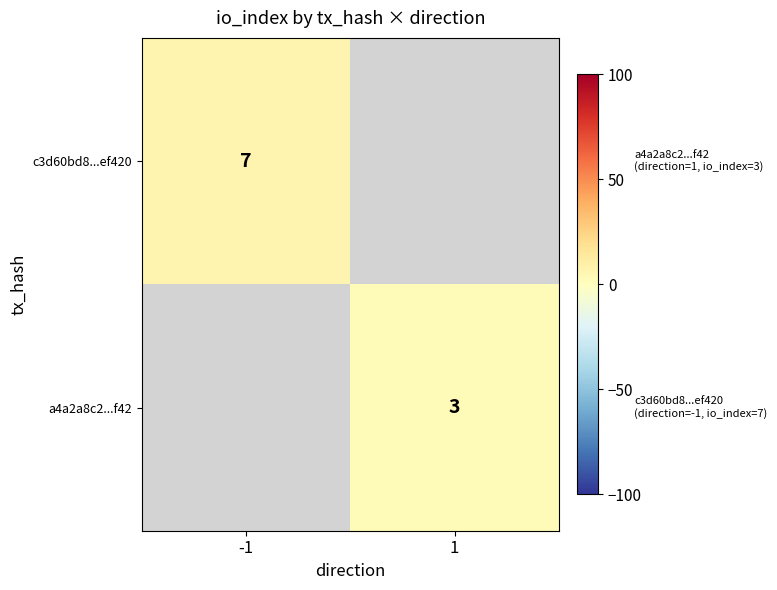

True or false: c3d60bd8...ef420 has a value of 2 at -1.

False